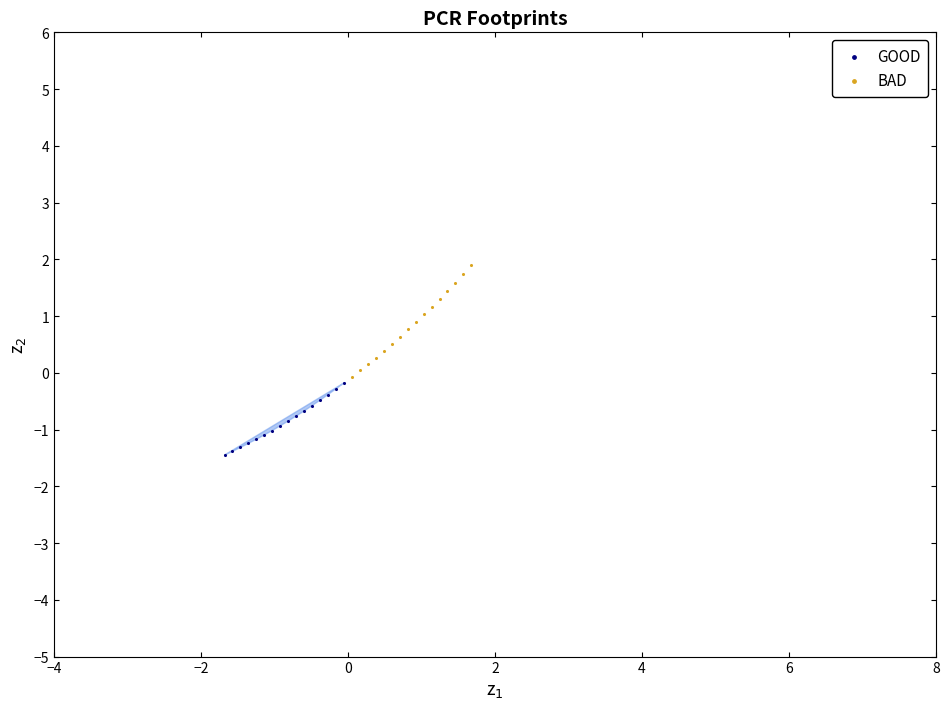

Which series reaches the maximum Y coordinate?

BAD